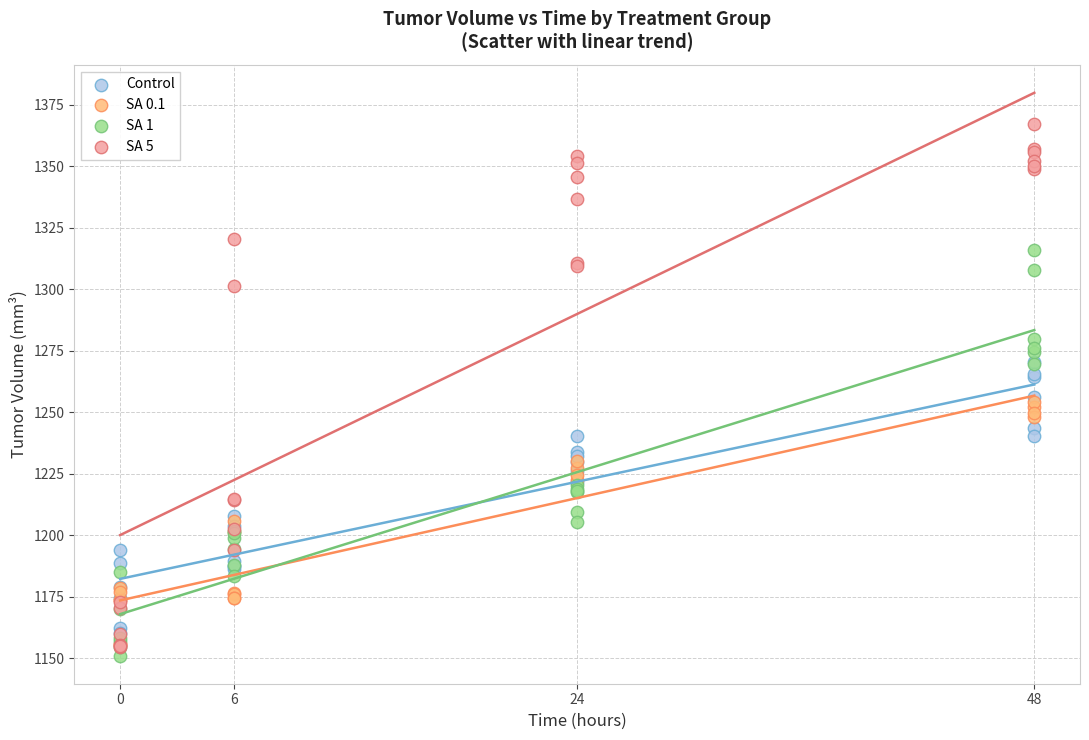

Which series reaches the minimum Y coordinate?

SA 1